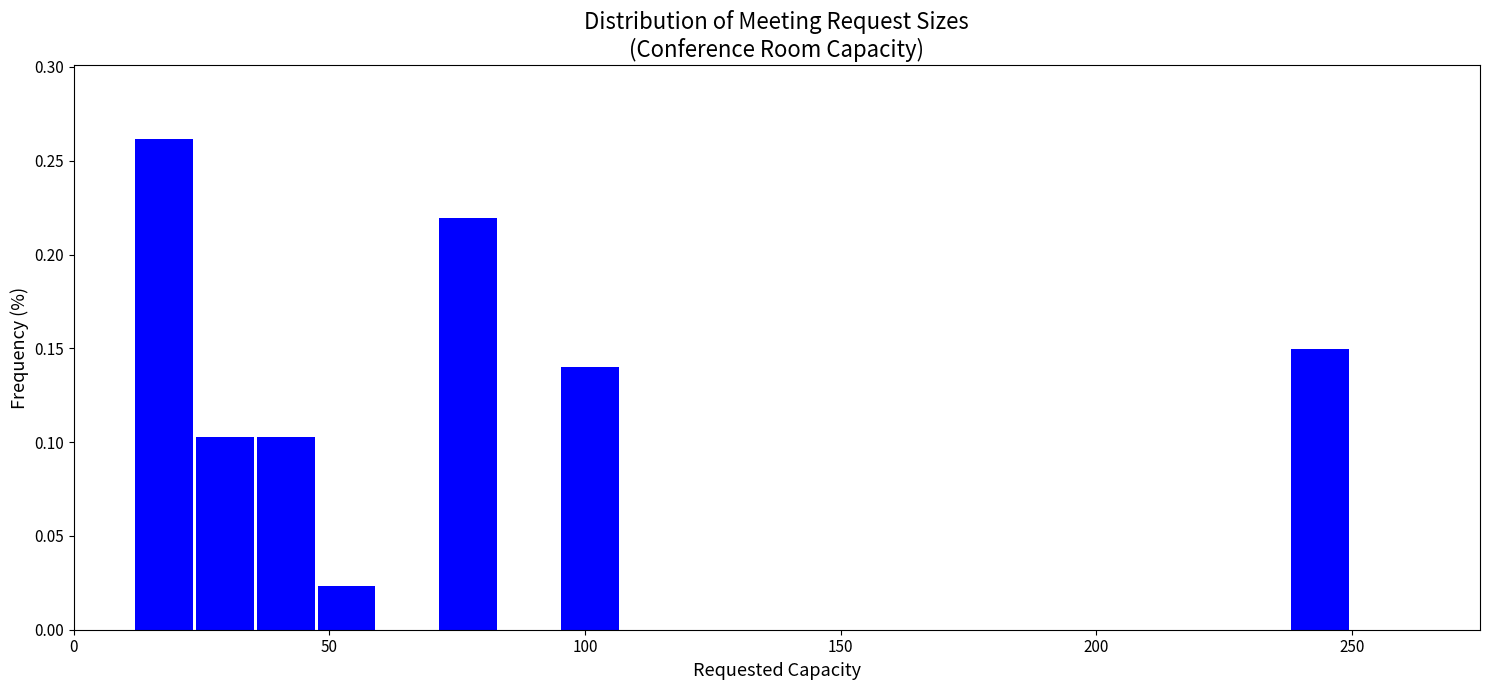

Around what value on the x-axis is the tallest bar? Give the approximate position of its centre, as read against the axis.

20